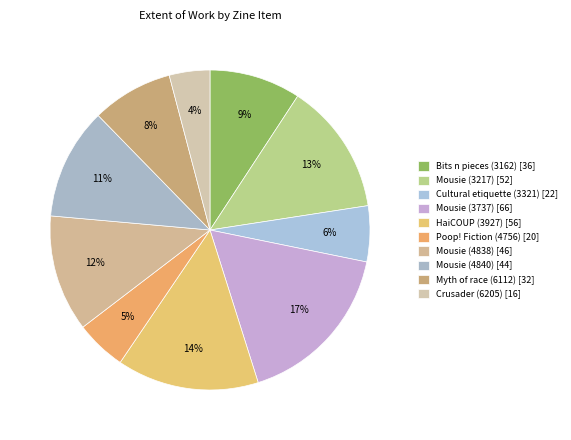

Which category has the biggest portion of the pie?

Mousie (3737)